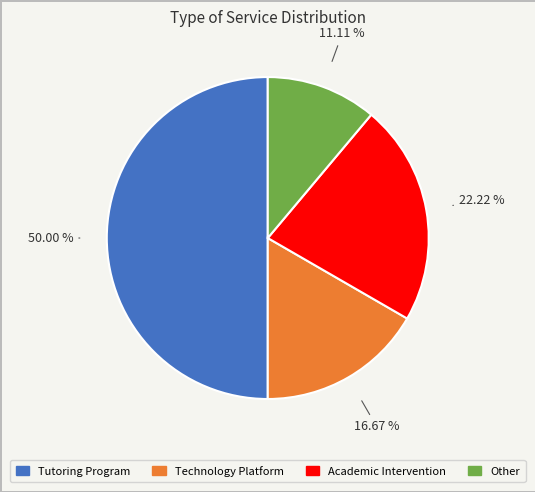

To the nearest percent, what is the difference between the largest and smallest slice percentages?

39%